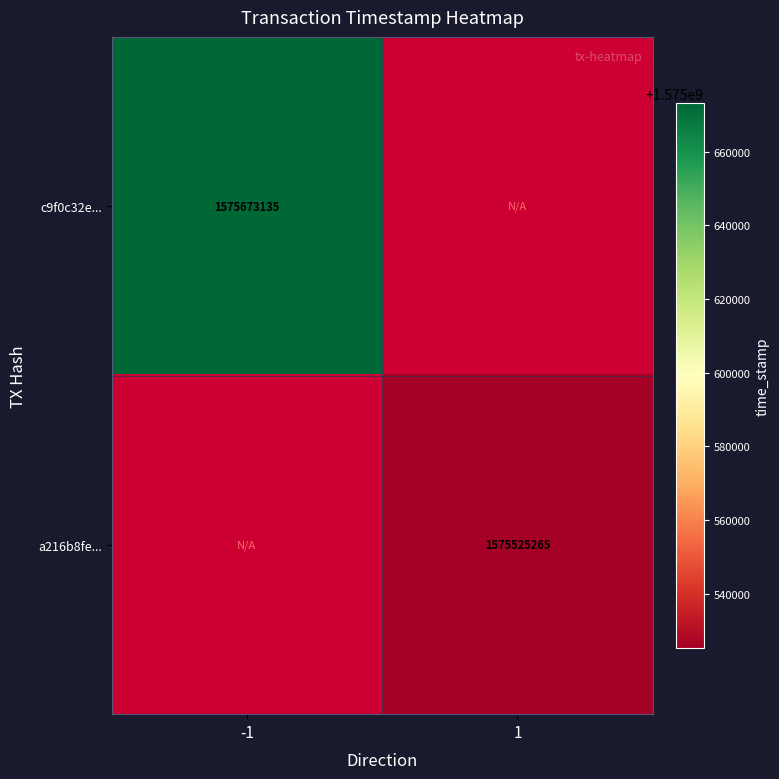

At how many categories does at least one series exceed 1575653899?

1